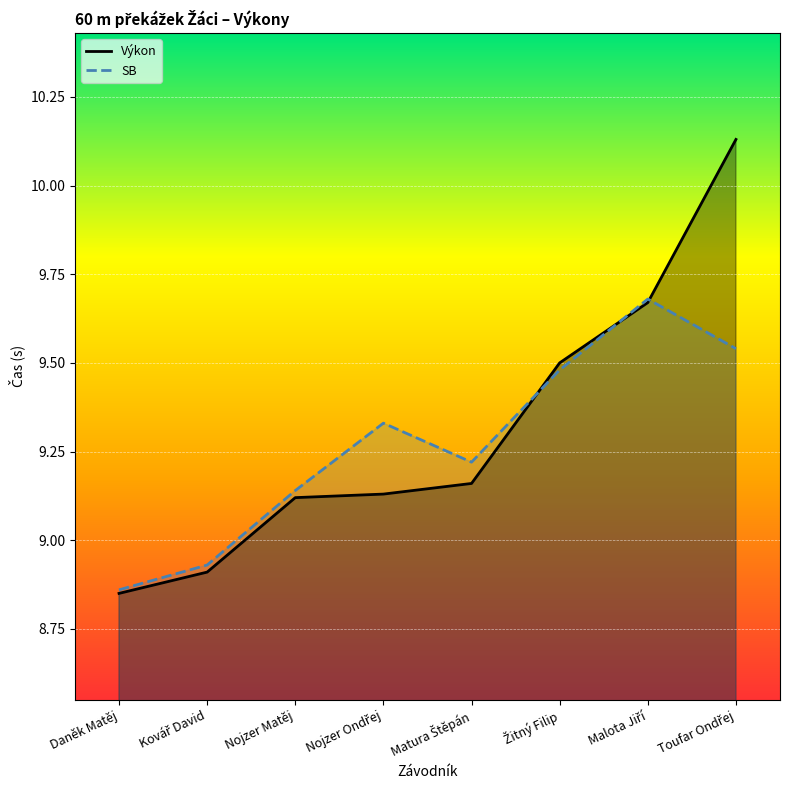

Which series ends up on top after the final intersection of Výkon and SB?

Výkon